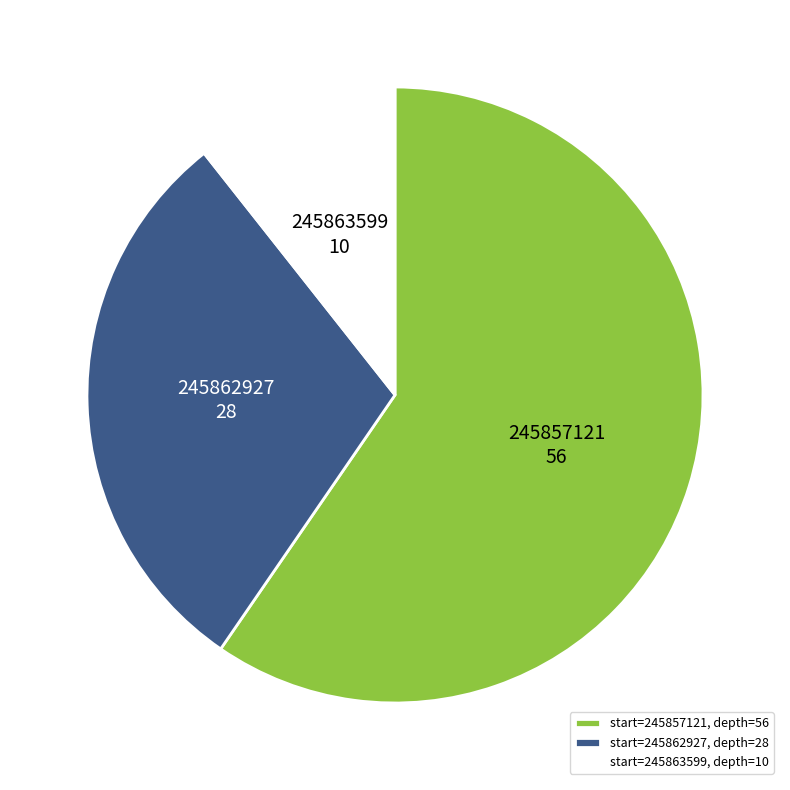

What is the ratio of the value at 245863599 to the value at 245862927?

0.4